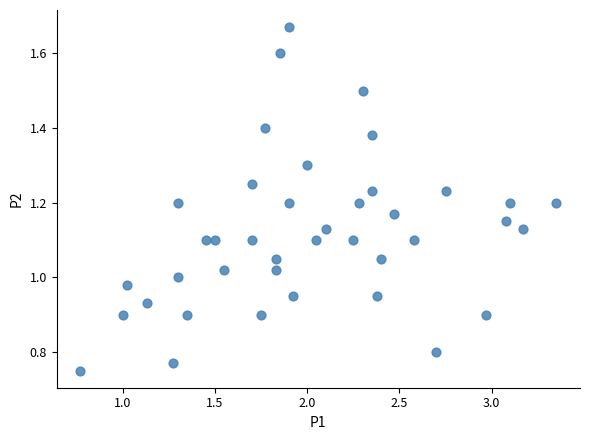

What is the range of X values (max minus min)?

2.6